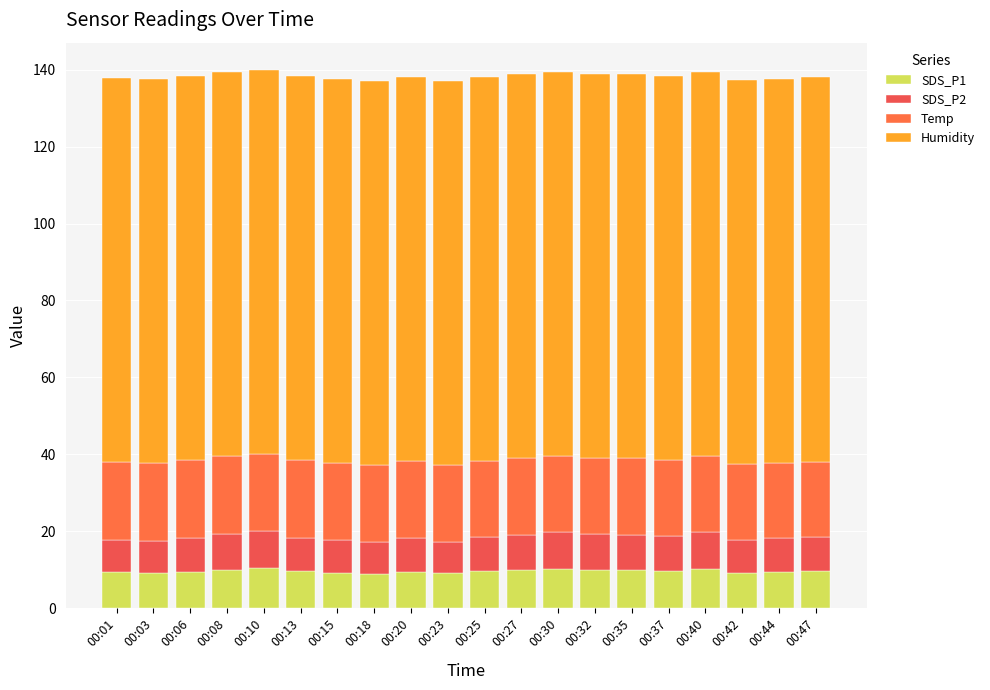

How many series are shown in this chart?

4